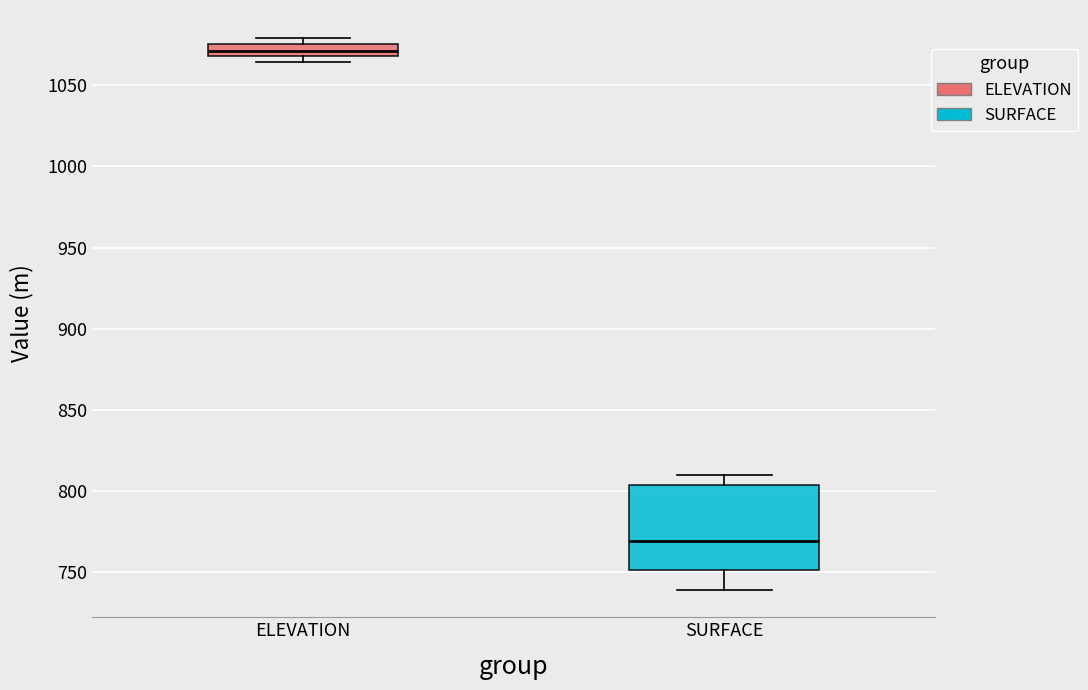

Where is the lower edge of the box for ELEVATION on the y-axis? The values are not printed on the chart, so give them approximately, as read against the axis.

1070